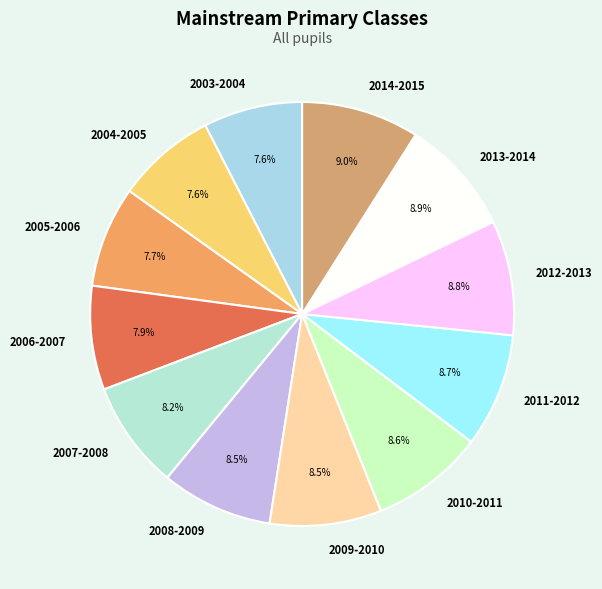

What is the ratio of the value at 2006-2007 to the value at 2009-2010?

0.9